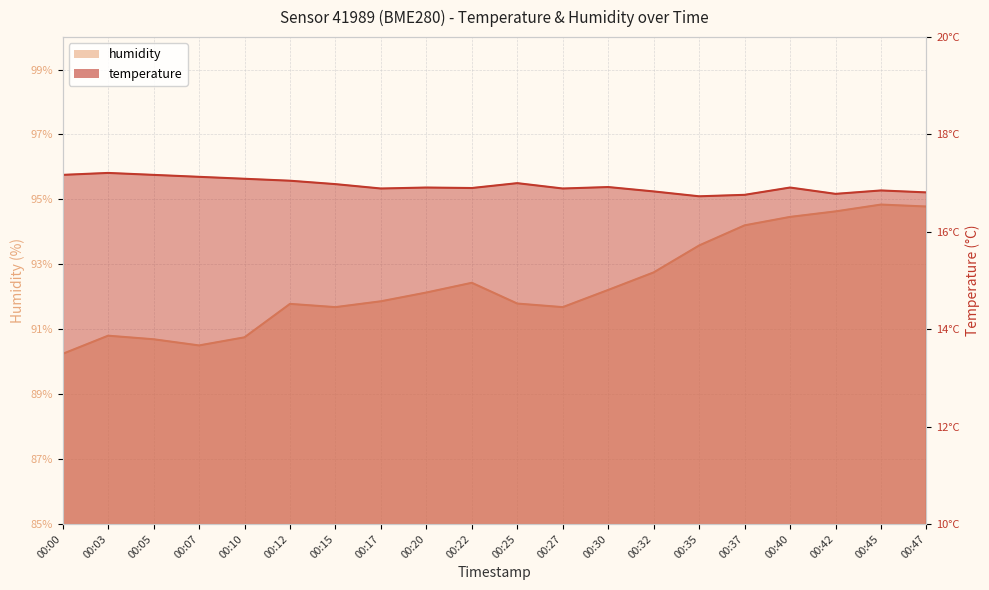

What is the difference between the second highest and second lowest values in the temperature series?

0.4